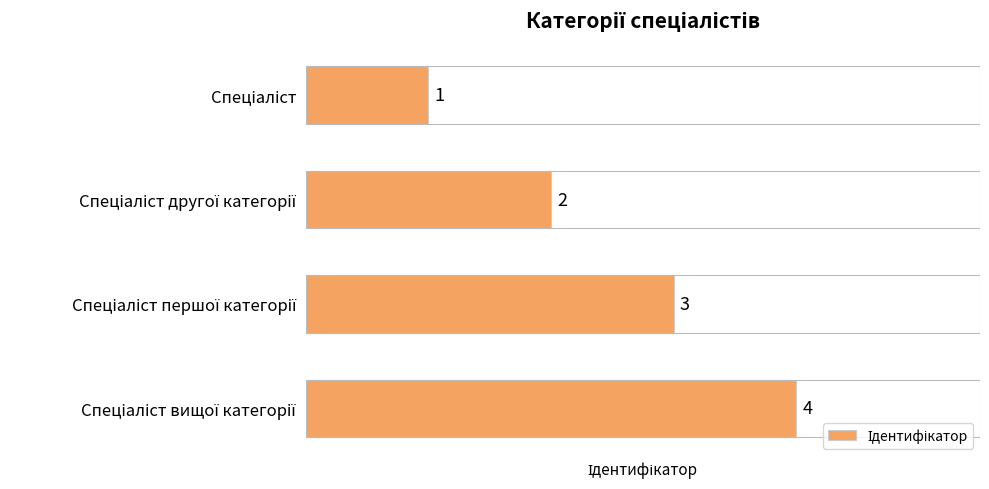

What is the smallest value displayed?

1